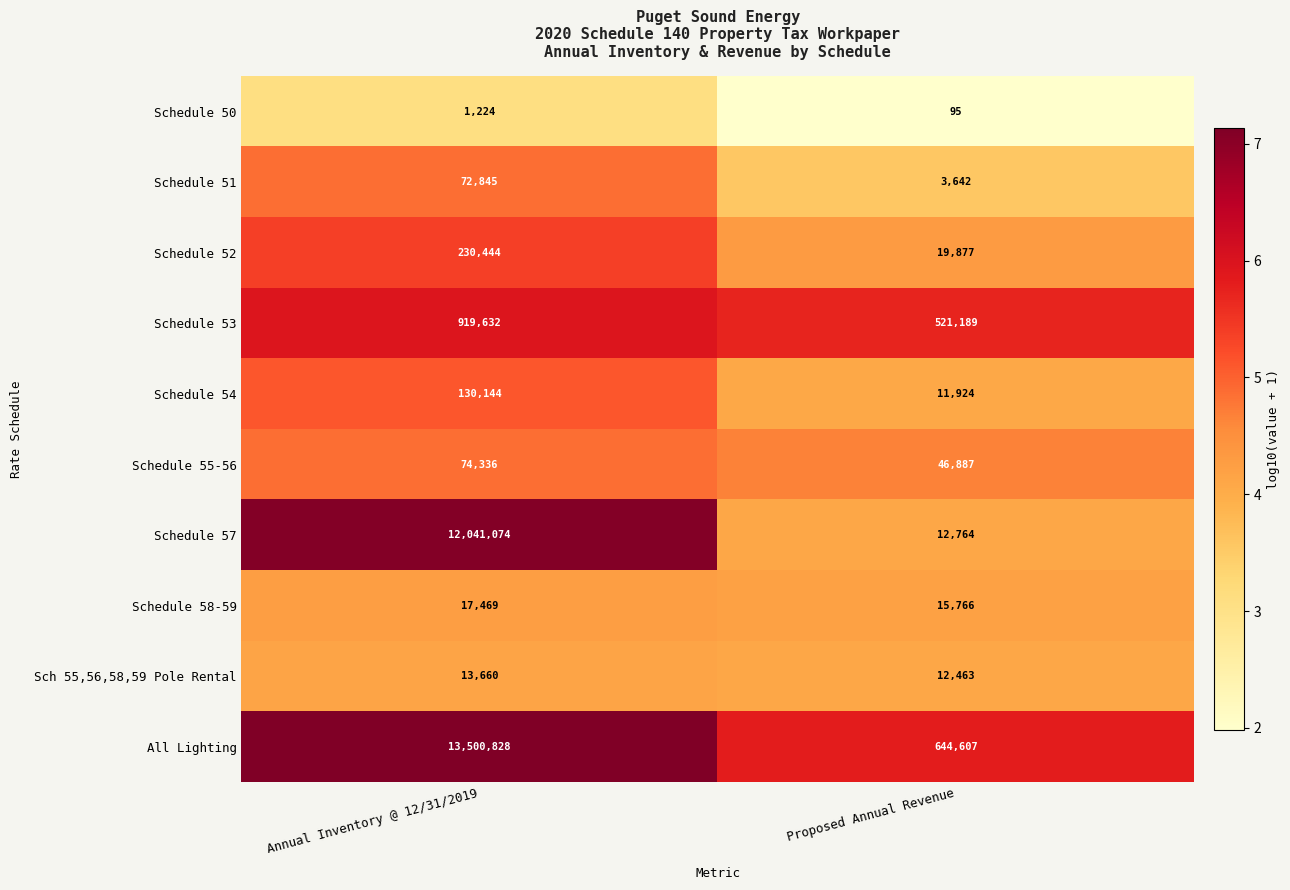

What is the spread (max minus min) of values at Proposed Annual Revenue?

644512